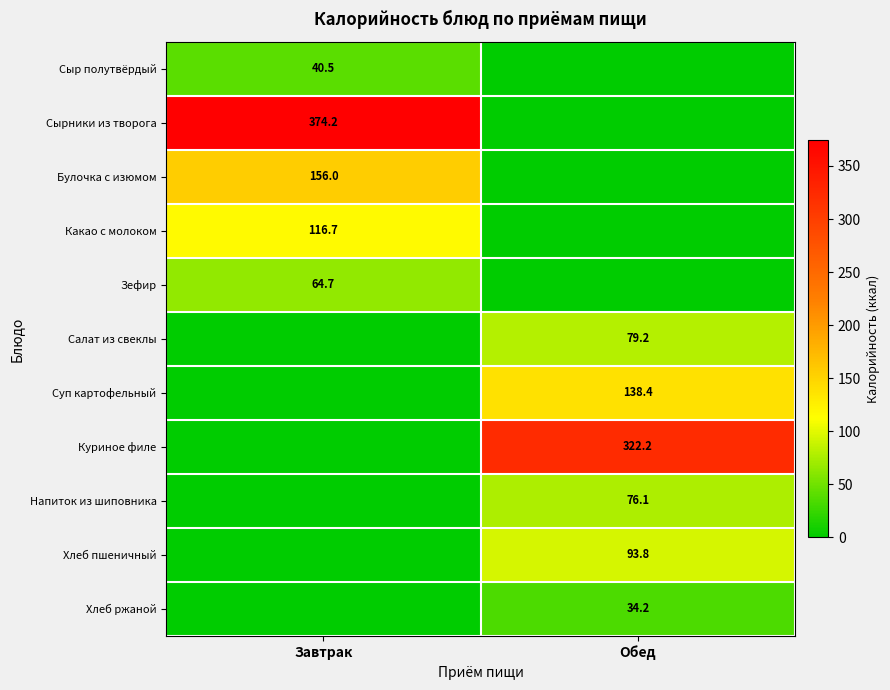

The Суп картофельный series shows 234.3 at Обед. True or false?

False